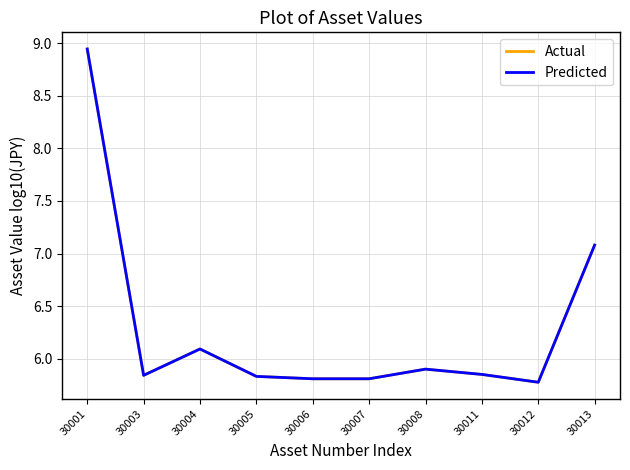

True or false: Actual and Predicted cross at least once.

False